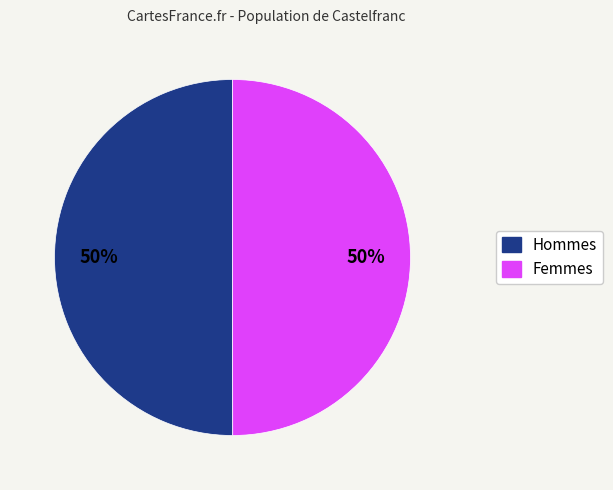

To the nearest percent, what is the average slice percentage?

50%